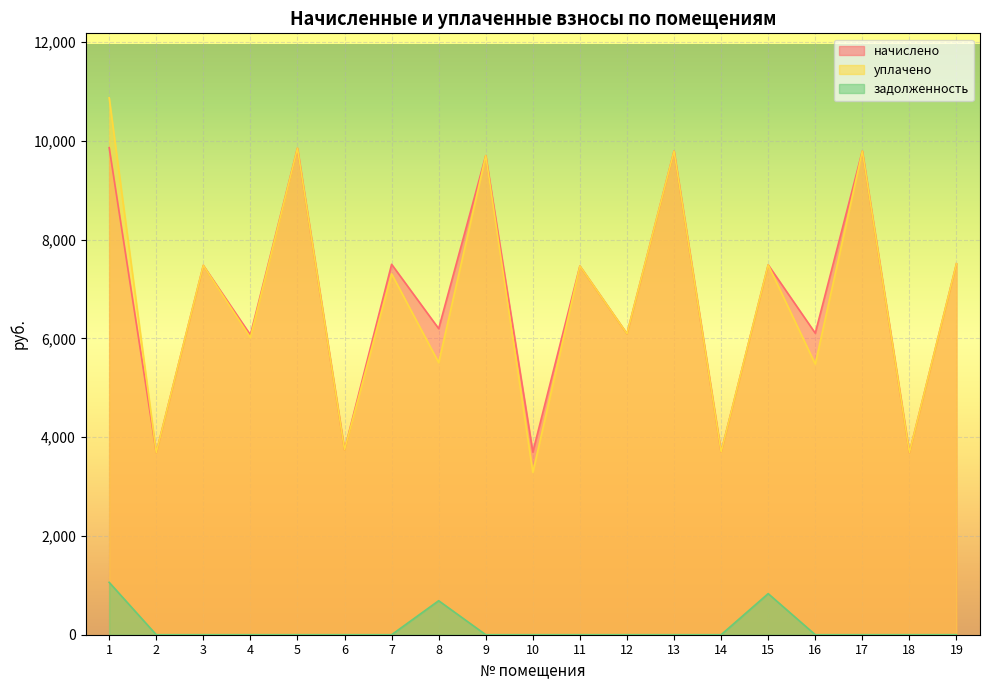

What are all the series names shown in the legend?

начислено, уплачено, задолженность